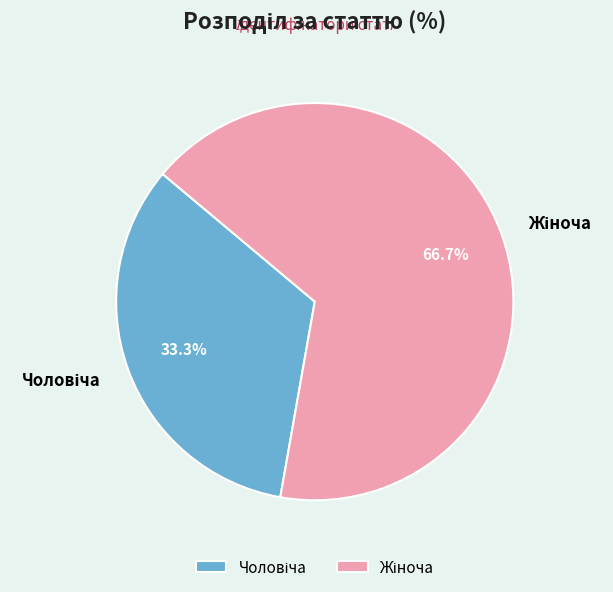

How many slices are in this pie chart?

2